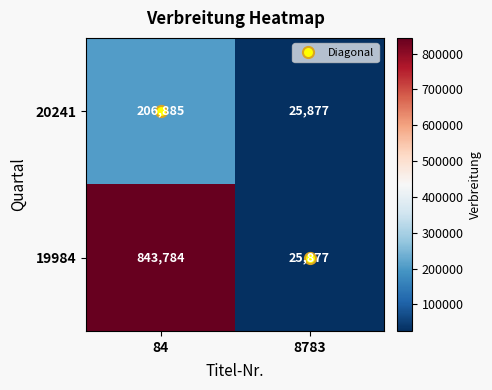

Which series has the largest total across all categories?

19984